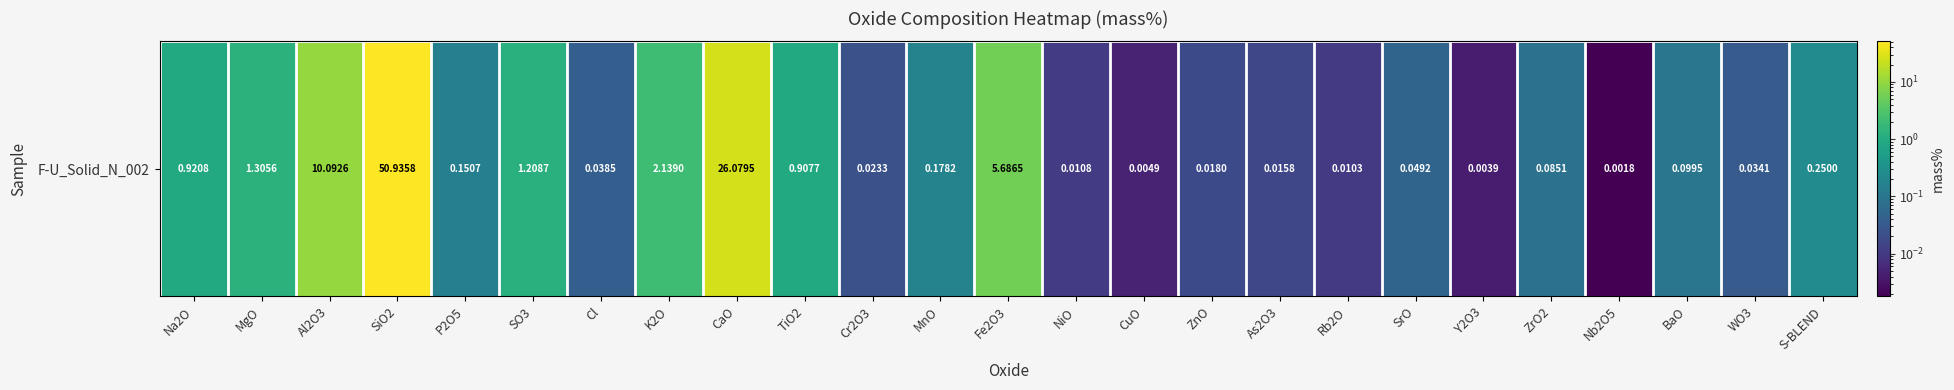

True or false: the data shows 10.1 at Al2O3.

True